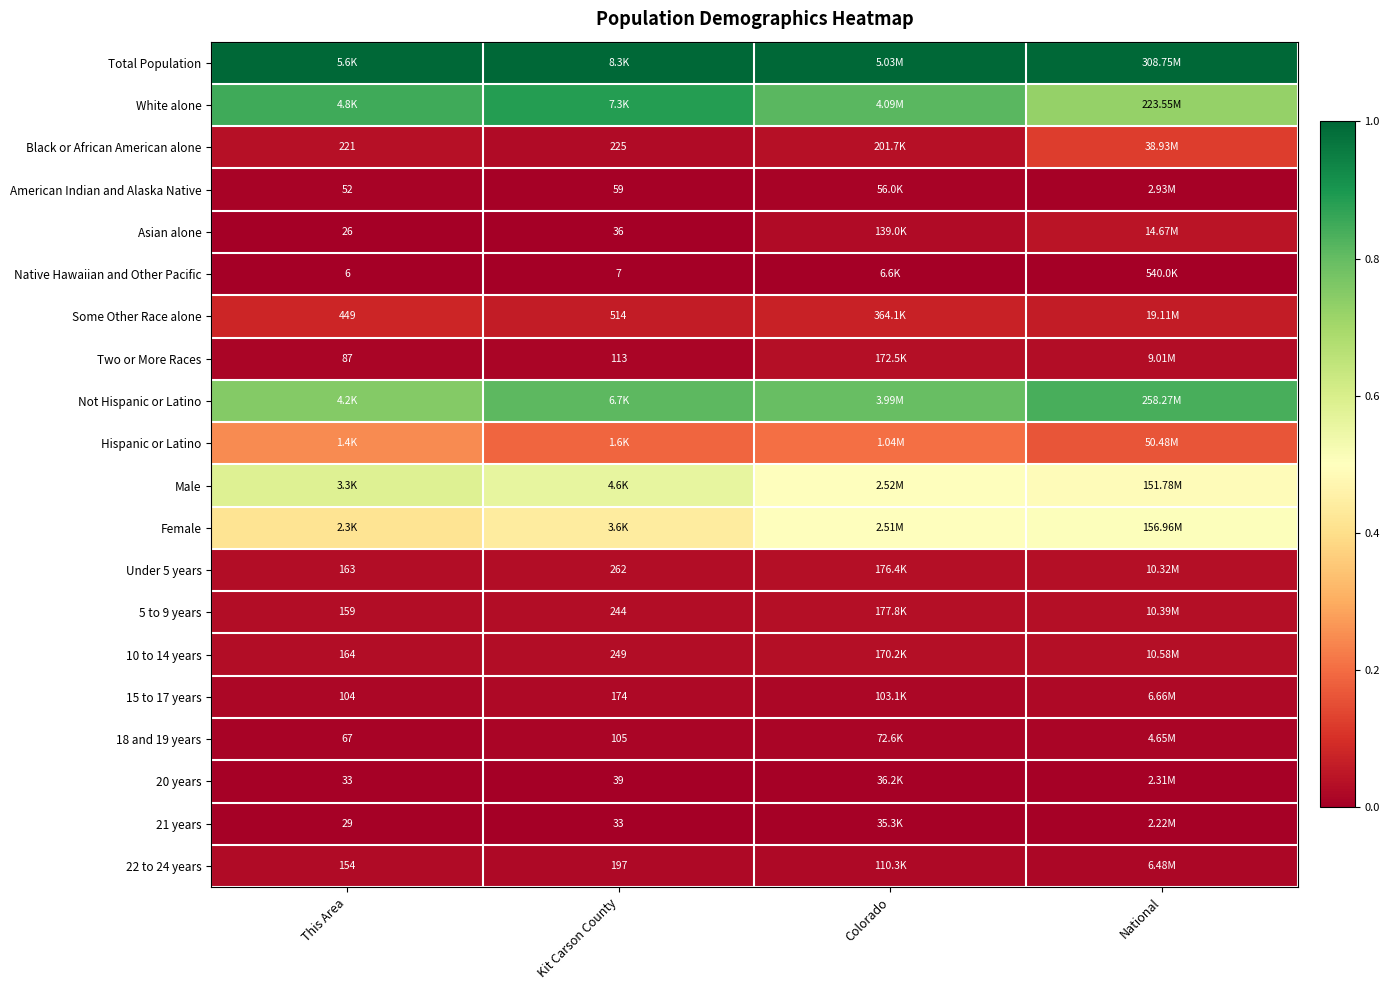

Rank the series by their maximum value, from highest to lowest.

Total Population, White alone, Not Hispanic or Latino, Male, Female, Hispanic or Latino, Black or African American alone, Some Other Race alone, Asian alone, 5 to 9 years, Under 5 years, Two or More Races, 10 to 14 years, 22 to 24 years, 15 to 17 years, 18 and 19 years, American Indian and Alaska Native, 20 years, 21 years, Native Hawaiian and Other Pacific